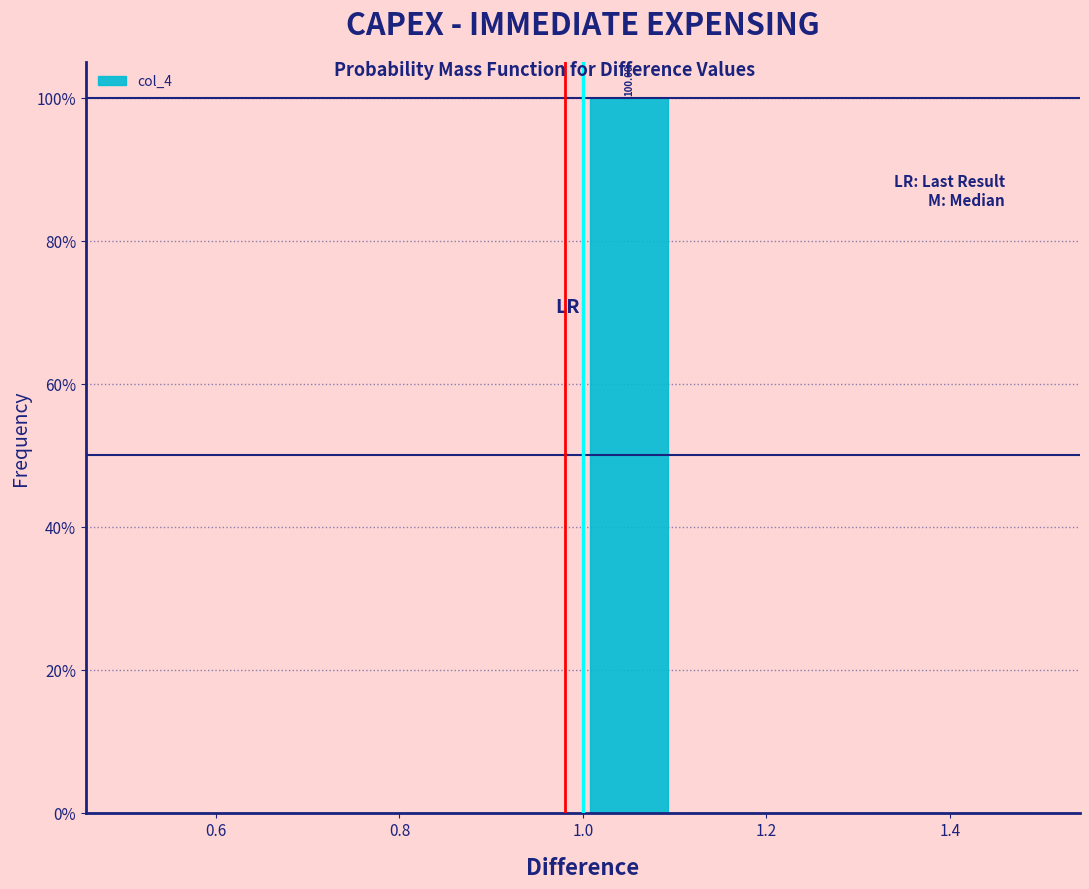

Which range on the x-axis has the tallest bar?

1.0 to 1.1